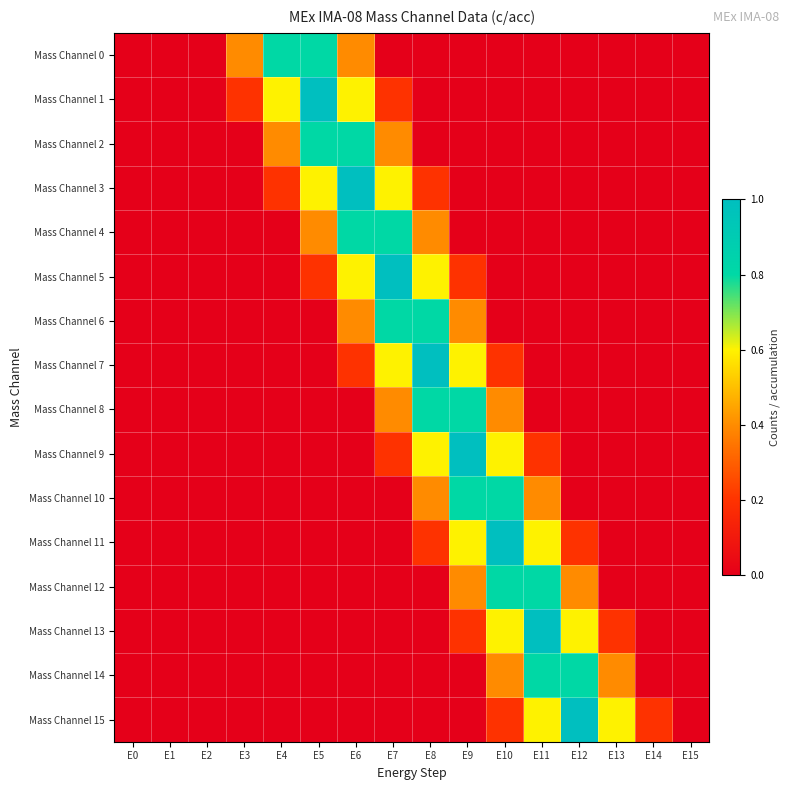

Reading right to left, transcribe all the data shown in this chart.

Mass Channel 0: E15=0.0	E14=0.0	E13=0.0	E12=0.0	E11=0.0	E10=0.0	E9=0.0	E8=0.0	E7=0.0	E6=0.4	E5=0.8	E4=0.8	E3=0.4	E2=0.0	E1=0.0	E0=0.0
Mass Channel 1: E15=0.0	E14=0.0	E13=0.0	E12=0.0	E11=0.0	E10=0.0	E9=0.0	E8=0.0	E7=0.2	E6=0.6	E5=1.0	E4=0.6	E3=0.2	E2=0.0	E1=0.0	E0=0.0
Mass Channel 2: E15=0.0	E14=0.0	E13=0.0	E12=0.0	E11=0.0	E10=0.0	E9=0.0	E8=0.0	E7=0.4	E6=0.8	E5=0.8	E4=0.4	E3=0.0	E2=0.0	E1=0.0	E0=0.0
Mass Channel 3: E15=0.0	E14=0.0	E13=0.0	E12=0.0	E11=0.0	E10=0.0	E9=0.0	E8=0.2	E7=0.6	E6=1.0	E5=0.6	E4=0.2	E3=0.0	E2=0.0	E1=0.0	E0=0.0
Mass Channel 4: E15=0.0	E14=0.0	E13=0.0	E12=0.0	E11=0.0	E10=0.0	E9=0.0	E8=0.4	E7=0.8	E6=0.8	E5=0.4	E4=0.0	E3=0.0	E2=0.0	E1=0.0	E0=0.0
Mass Channel 5: E15=0.0	E14=0.0	E13=0.0	E12=0.0	E11=0.0	E10=0.0	E9=0.2	E8=0.6	E7=1.0	E6=0.6	E5=0.2	E4=0.0	E3=0.0	E2=0.0	E1=0.0	E0=0.0
Mass Channel 6: E15=0.0	E14=0.0	E13=0.0	E12=0.0	E11=0.0	E10=0.0	E9=0.4	E8=0.8	E7=0.8	E6=0.4	E5=0.0	E4=0.0	E3=0.0	E2=0.0	E1=0.0	E0=0.0
Mass Channel 7: E15=0.0	E14=0.0	E13=0.0	E12=0.0	E11=0.0	E10=0.2	E9=0.6	E8=1.0	E7=0.6	E6=0.2	E5=0.0	E4=0.0	E3=0.0	E2=0.0	E1=0.0	E0=0.0
Mass Channel 8: E15=0.0	E14=0.0	E13=0.0	E12=0.0	E11=0.0	E10=0.4	E9=0.8	E8=0.8	E7=0.4	E6=0.0	E5=0.0	E4=0.0	E3=0.0	E2=0.0	E1=0.0	E0=0.0
Mass Channel 9: E15=0.0	E14=0.0	E13=0.0	E12=0.0	E11=0.2	E10=0.6	E9=1.0	E8=0.6	E7=0.2	E6=0.0	E5=0.0	E4=0.0	E3=0.0	E2=0.0	E1=0.0	E0=0.0
Mass Channel 10: E15=0.0	E14=0.0	E13=0.0	E12=0.0	E11=0.4	E10=0.8	E9=0.8	E8=0.4	E7=0.0	E6=0.0	E5=0.0	E4=0.0	E3=0.0	E2=0.0	E1=0.0	E0=0.0
Mass Channel 11: E15=0.0	E14=0.0	E13=0.0	E12=0.2	E11=0.6	E10=1.0	E9=0.6	E8=0.2	E7=0.0	E6=0.0	E5=0.0	E4=0.0	E3=0.0	E2=0.0	E1=0.0	E0=0.0
Mass Channel 12: E15=0.0	E14=0.0	E13=0.0	E12=0.4	E11=0.8	E10=0.8	E9=0.4	E8=0.0	E7=0.0	E6=0.0	E5=0.0	E4=0.0	E3=0.0	E2=0.0	E1=0.0	E0=0.0
Mass Channel 13: E15=0.0	E14=0.0	E13=0.2	E12=0.6	E11=1.0	E10=0.6	E9=0.2	E8=0.0	E7=0.0	E6=0.0	E5=0.0	E4=0.0	E3=0.0	E2=0.0	E1=0.0	E0=0.0
Mass Channel 14: E15=0.0	E14=0.0	E13=0.4	E12=0.8	E11=0.8	E10=0.4	E9=0.0	E8=0.0	E7=0.0	E6=0.0	E5=0.0	E4=0.0	E3=0.0	E2=0.0	E1=0.0	E0=0.0
Mass Channel 15: E15=0.0	E14=0.2	E13=0.6	E12=1.0	E11=0.6	E10=0.2	E9=0.0	E8=0.0	E7=0.0	E6=0.0	E5=0.0	E4=0.0	E3=0.0	E2=0.0	E1=0.0	E0=0.0